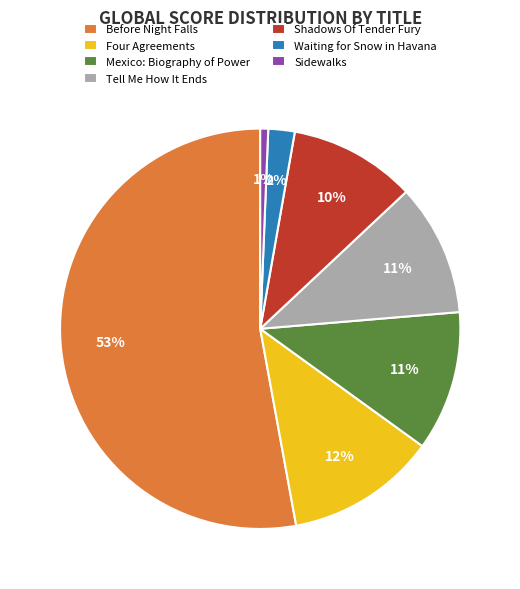

What percentage is the Waiting for Snow in Havana slice, to the nearest percent?

2%